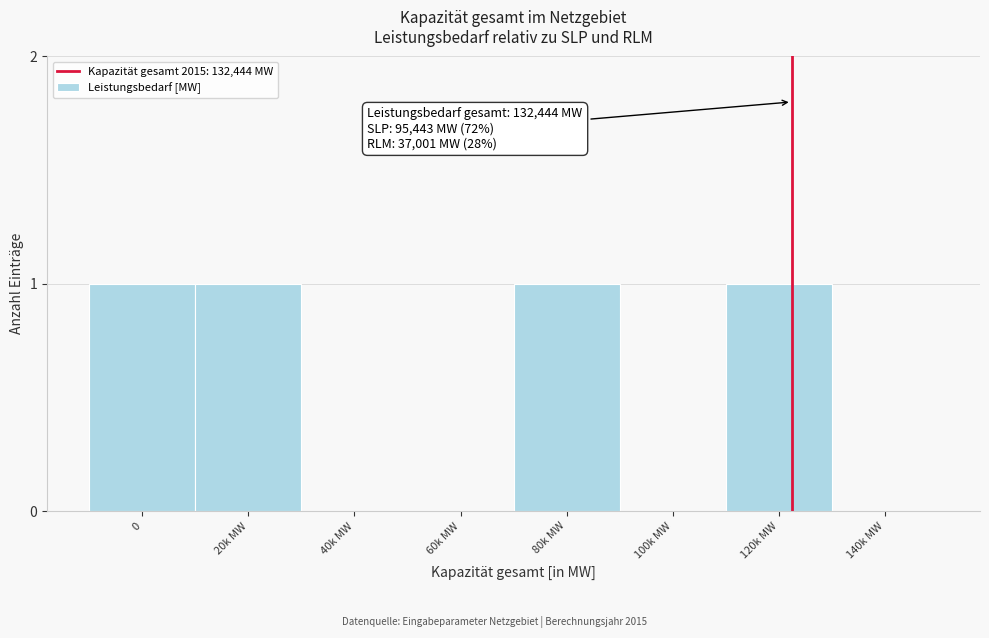

Reading left to right, list all the values displayed in this chart.

0=1	20k MW=1	40k MW=0	60k MW=0	80k MW=1	100k MW=0	120k MW=1	140k MW=0